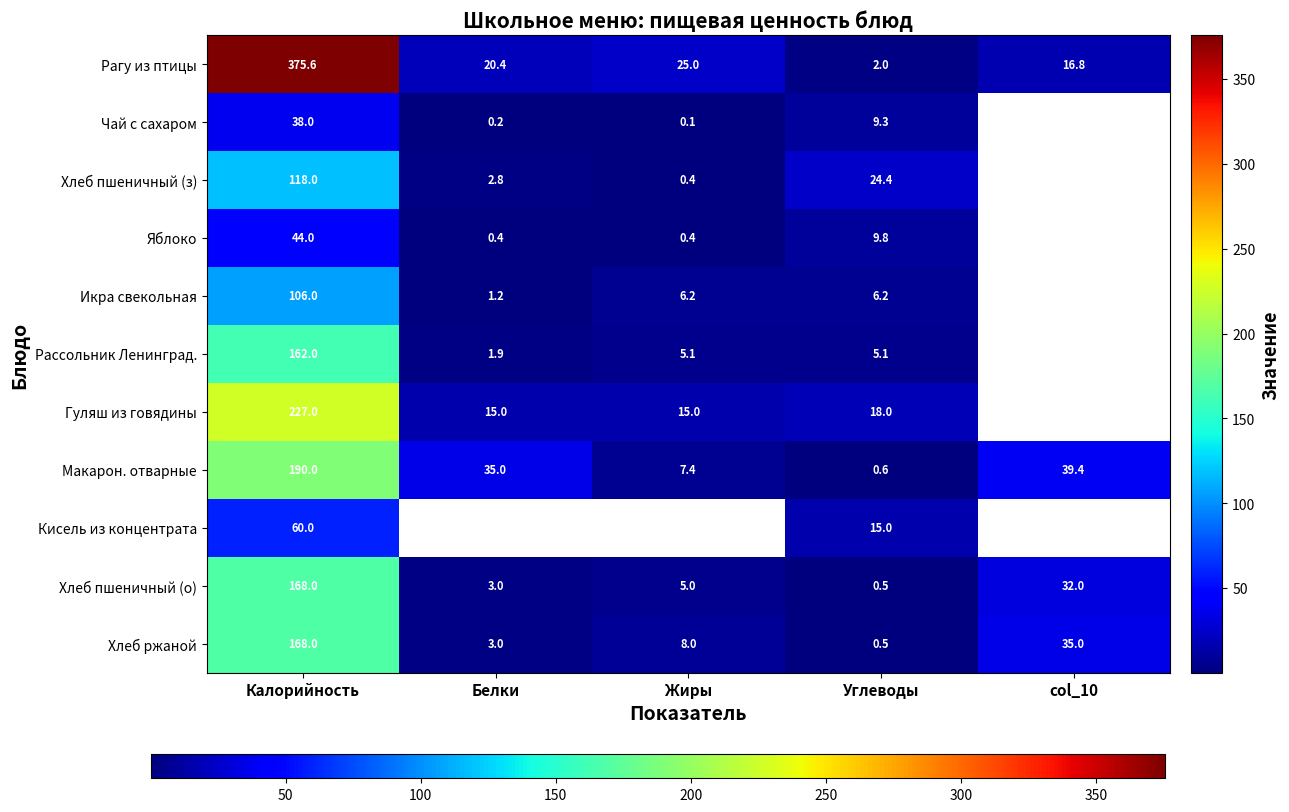

What is the greatest value displayed?

375.6